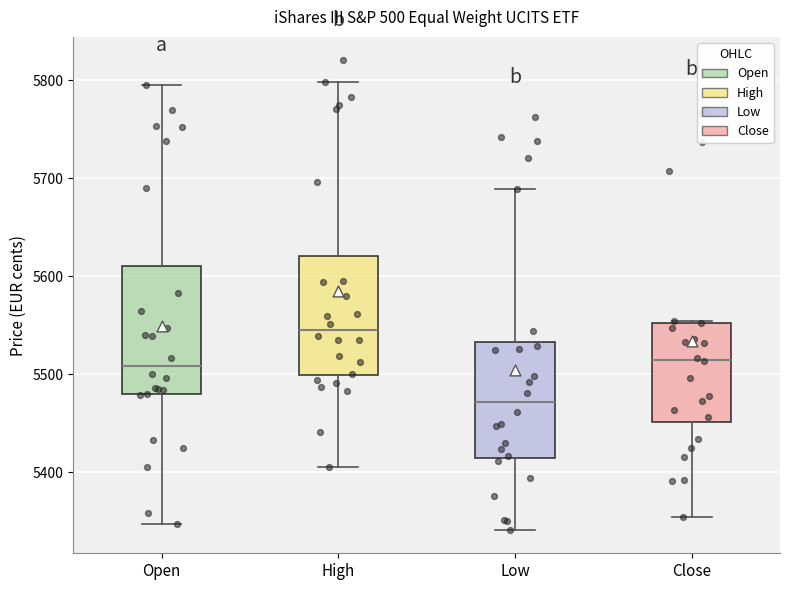

Reading left to right, transcribe this box plot: for each box, give where its median line is, the range the box spans, and where its two whiskers end, as read against the y-axis. The values are not printed on the chart, so give them approximately, as read against the axis.

Open: median 5510, box 5480 to 5610, whiskers 5350 to 5800
High: median 5550, box 5500 to 5620, whiskers 5410 to 5800
Low: median 5470, box 5410 to 5530, whiskers 5340 to 5690
Close: median 5510, box 5450 to 5550, whiskers 5350 to 5550